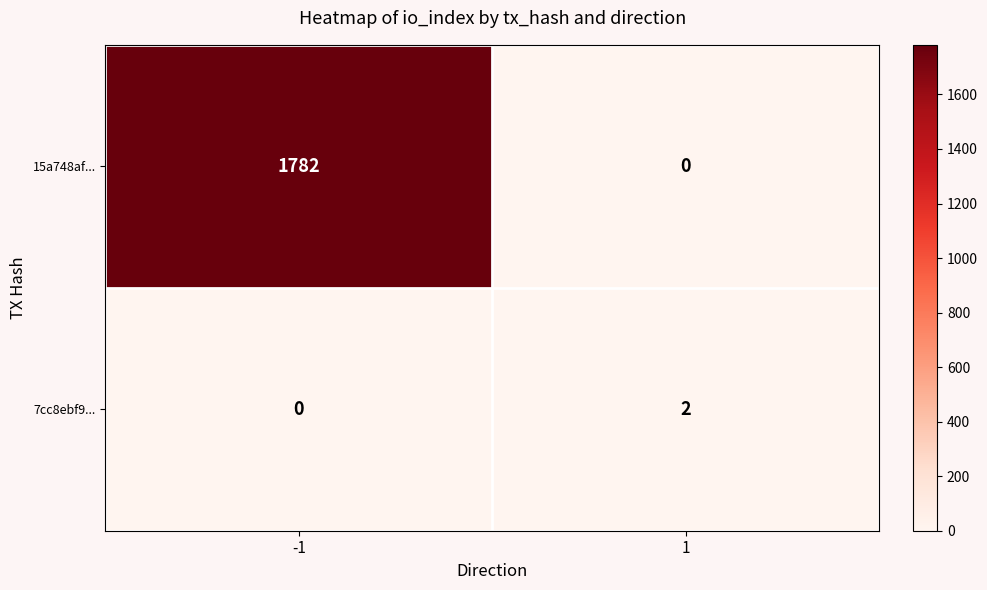

Rank the series by their average value, from highest to lowest.

15a748af..., 7cc8ebf9...